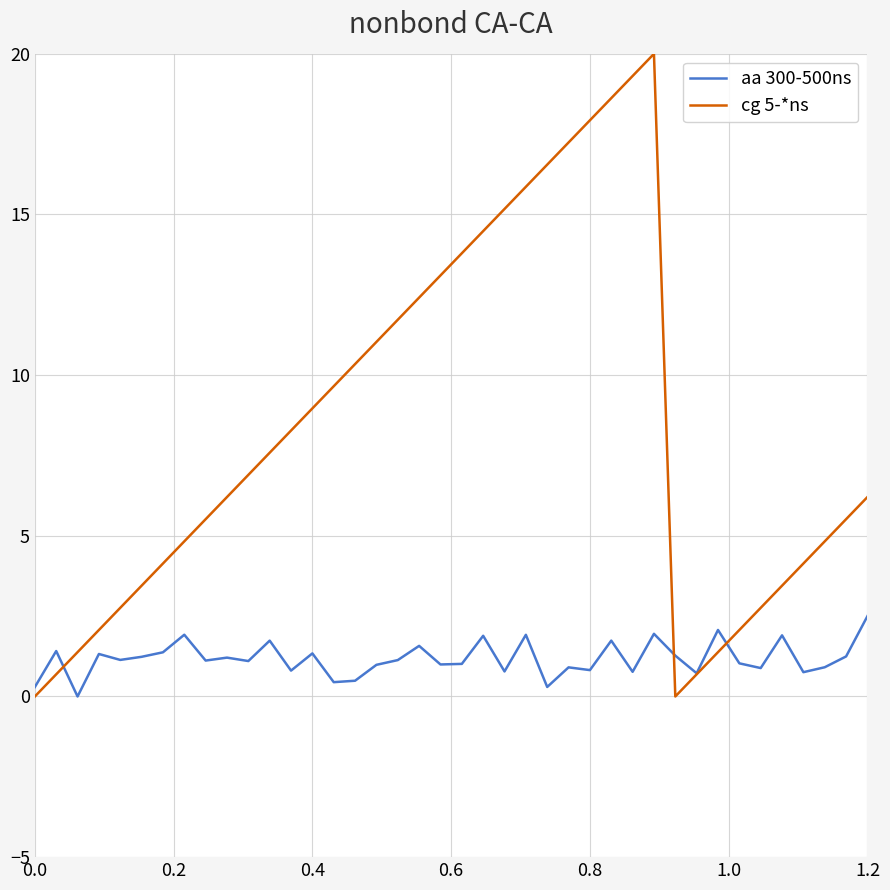

Which series ends up on top after the final intersection of aa 300-500ns and cg 5-*ns?

cg 5-*ns